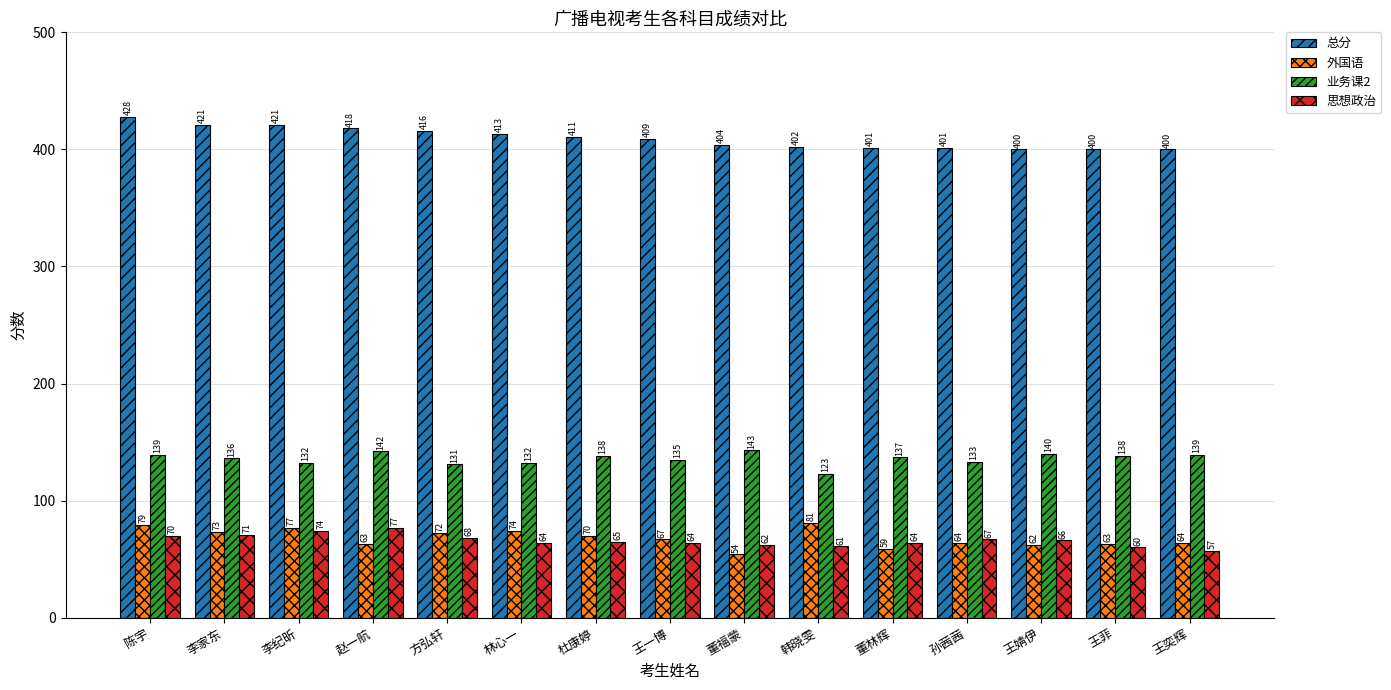

Rank the series by their maximum value, from lowest to highest.

思想政治, 外国语, 业务课2, 总分